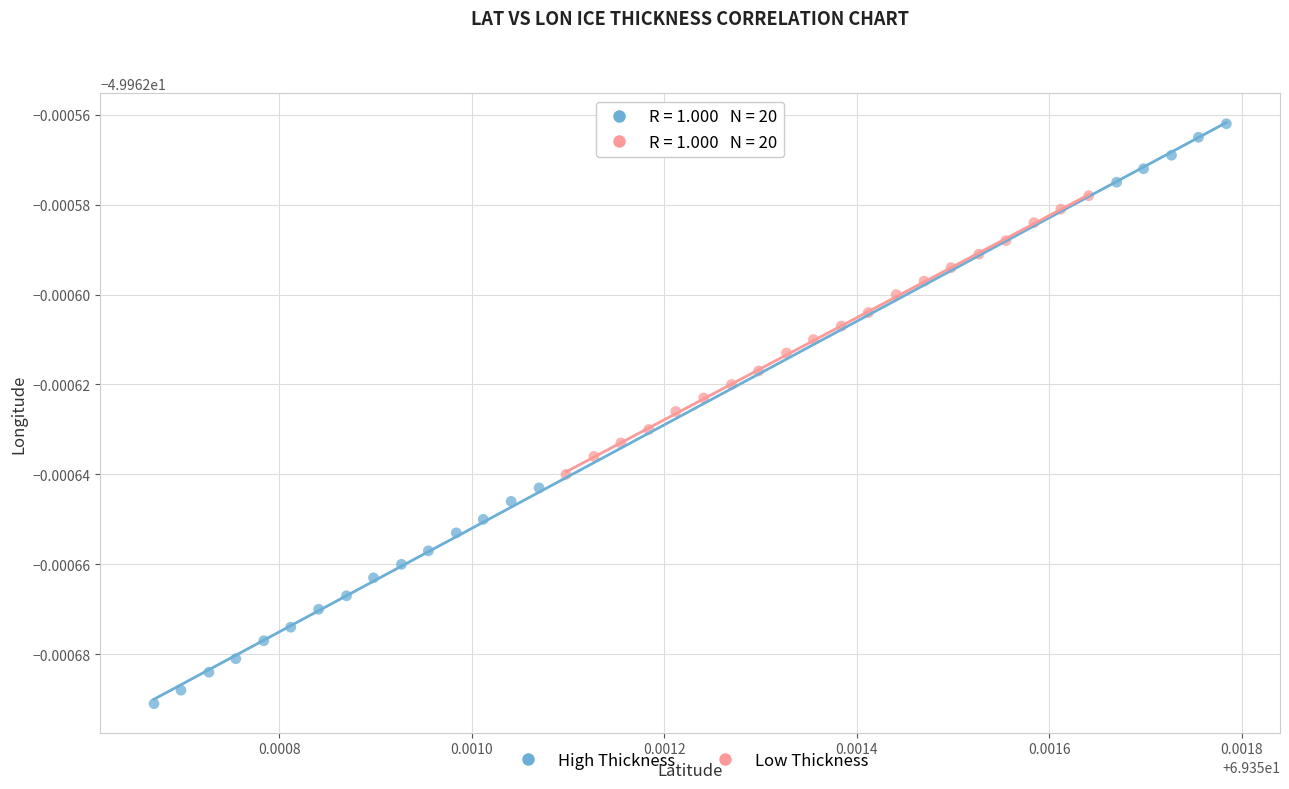

What are all the series names shown in the legend?

High Thickness, Low Thickness